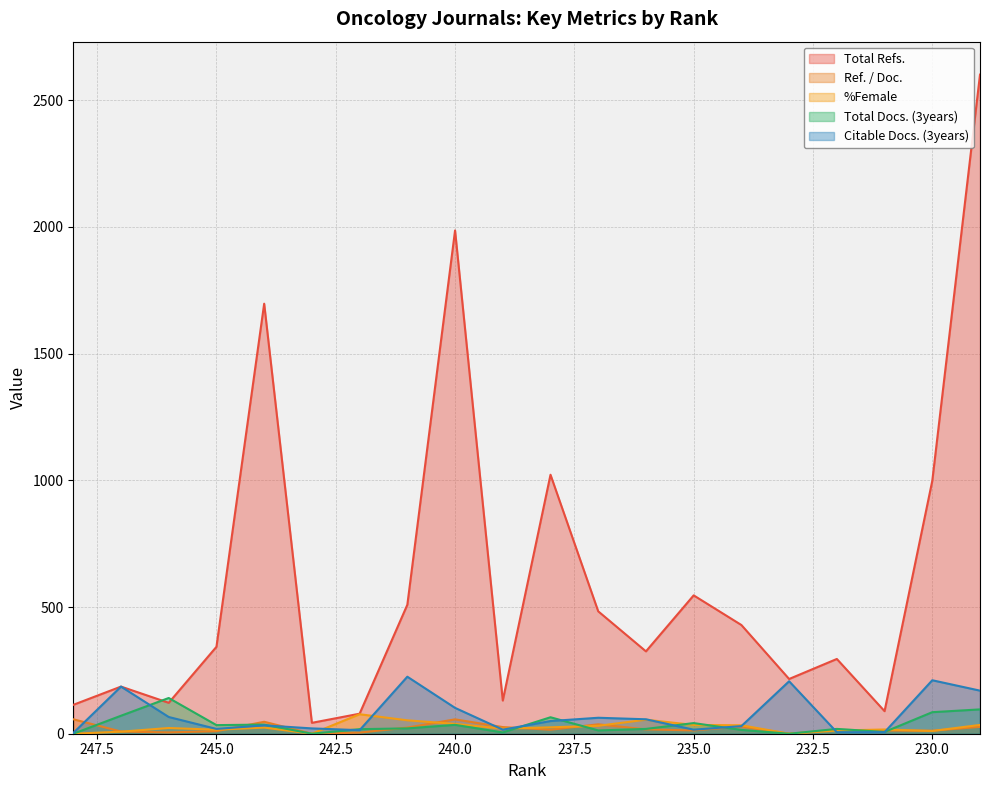

Between which two adjacent categories do Citable Docs. (3years) and %Female first intersect?

243 and 242